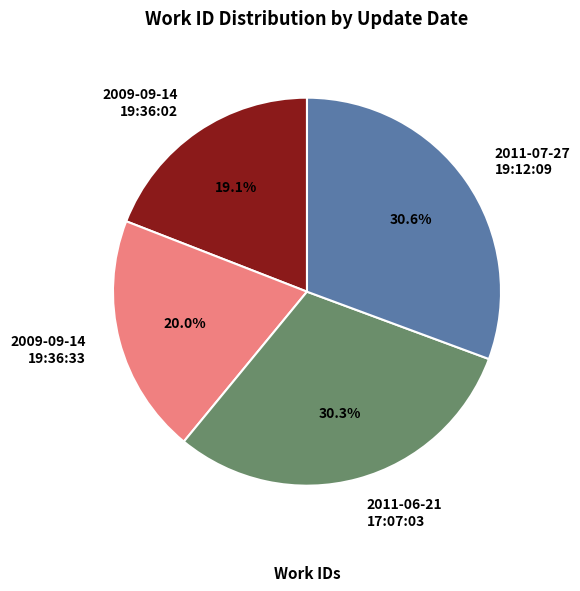

Which category has the smallest portion of the pie?

2009-09-14 19:36:02